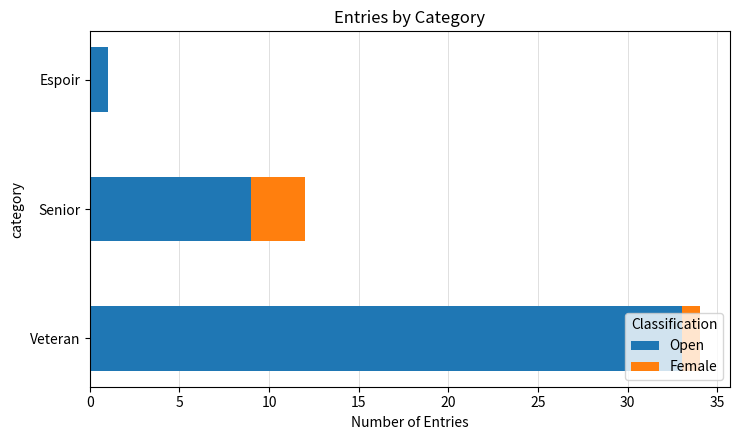

Which category has the highest value in the Open series?

Veteran